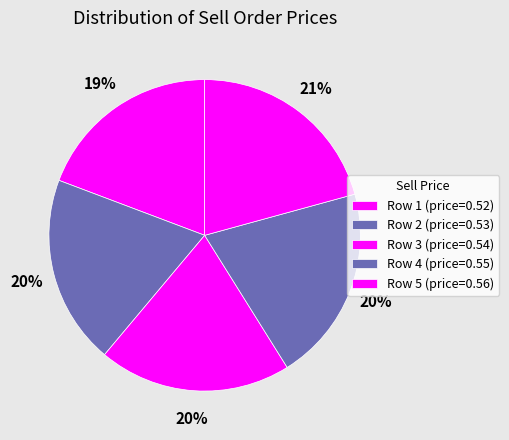

Count the number of slices in the pie.

5